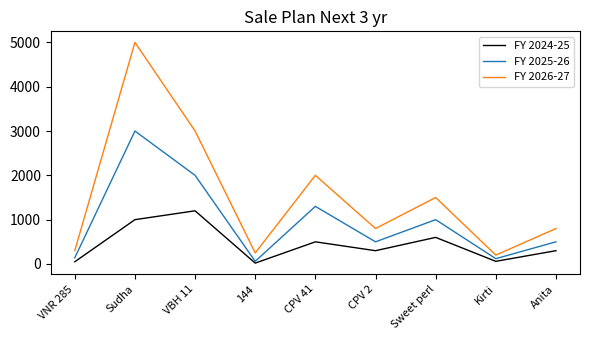

How many lines are shown in the chart?

3